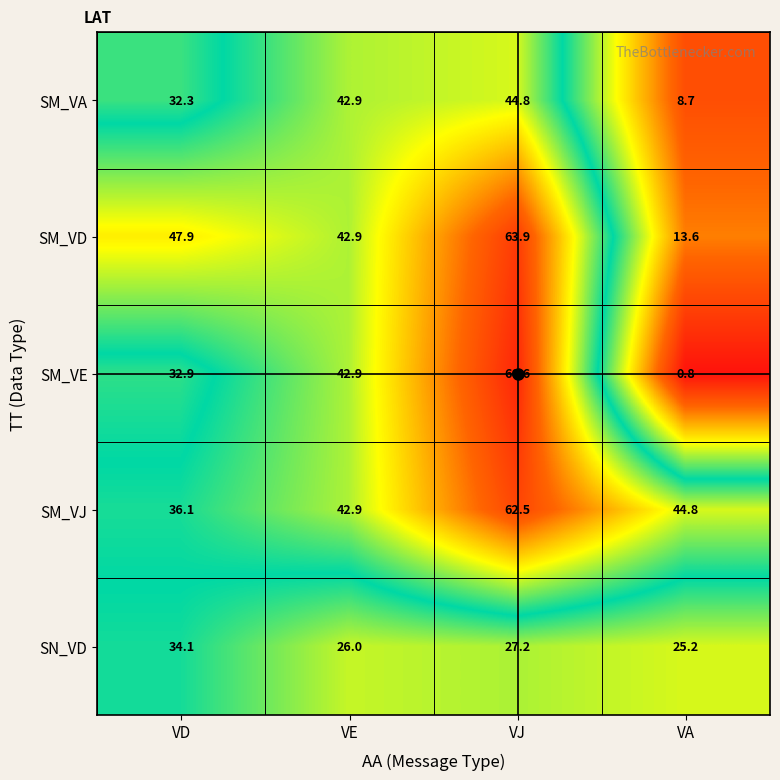

What is the difference between the SM_VE values at VJ and VA?

65.8